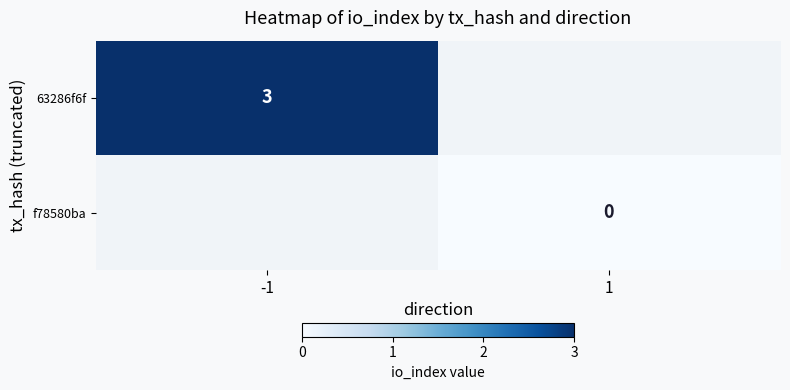

Is it true that 63286f6f equals 1 at -1?

False